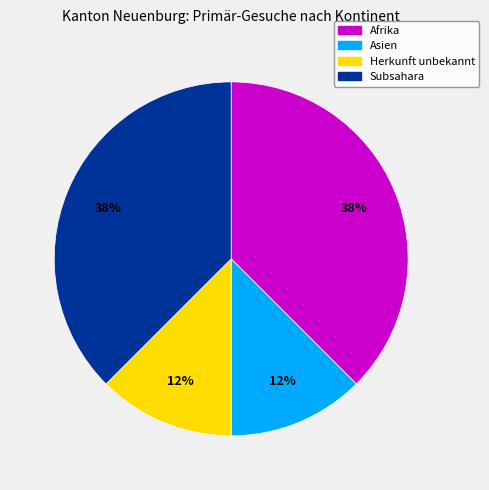

Does any single category account for the majority?

No